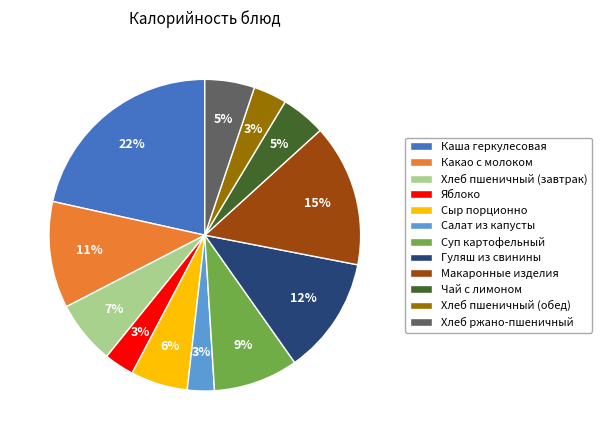

Approximately how many times larger is the value at Хлеб ржано-пшеничный compared to Суп картофельный?

0.6